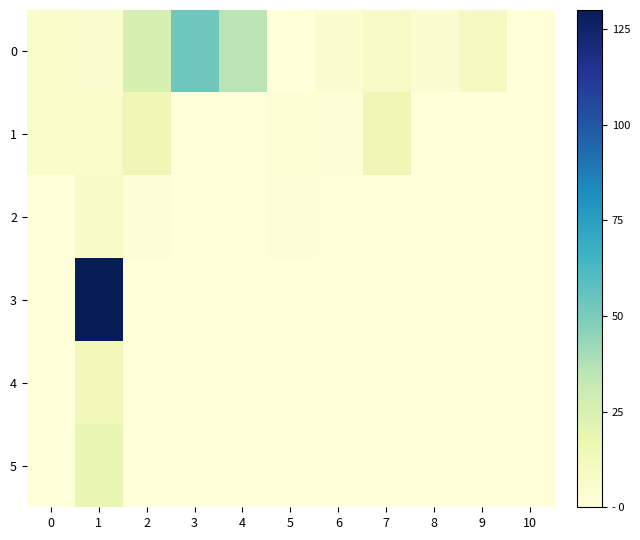

At 6, list the series in order from largest to smallest.

0, 1, 2, 3, 4, 5